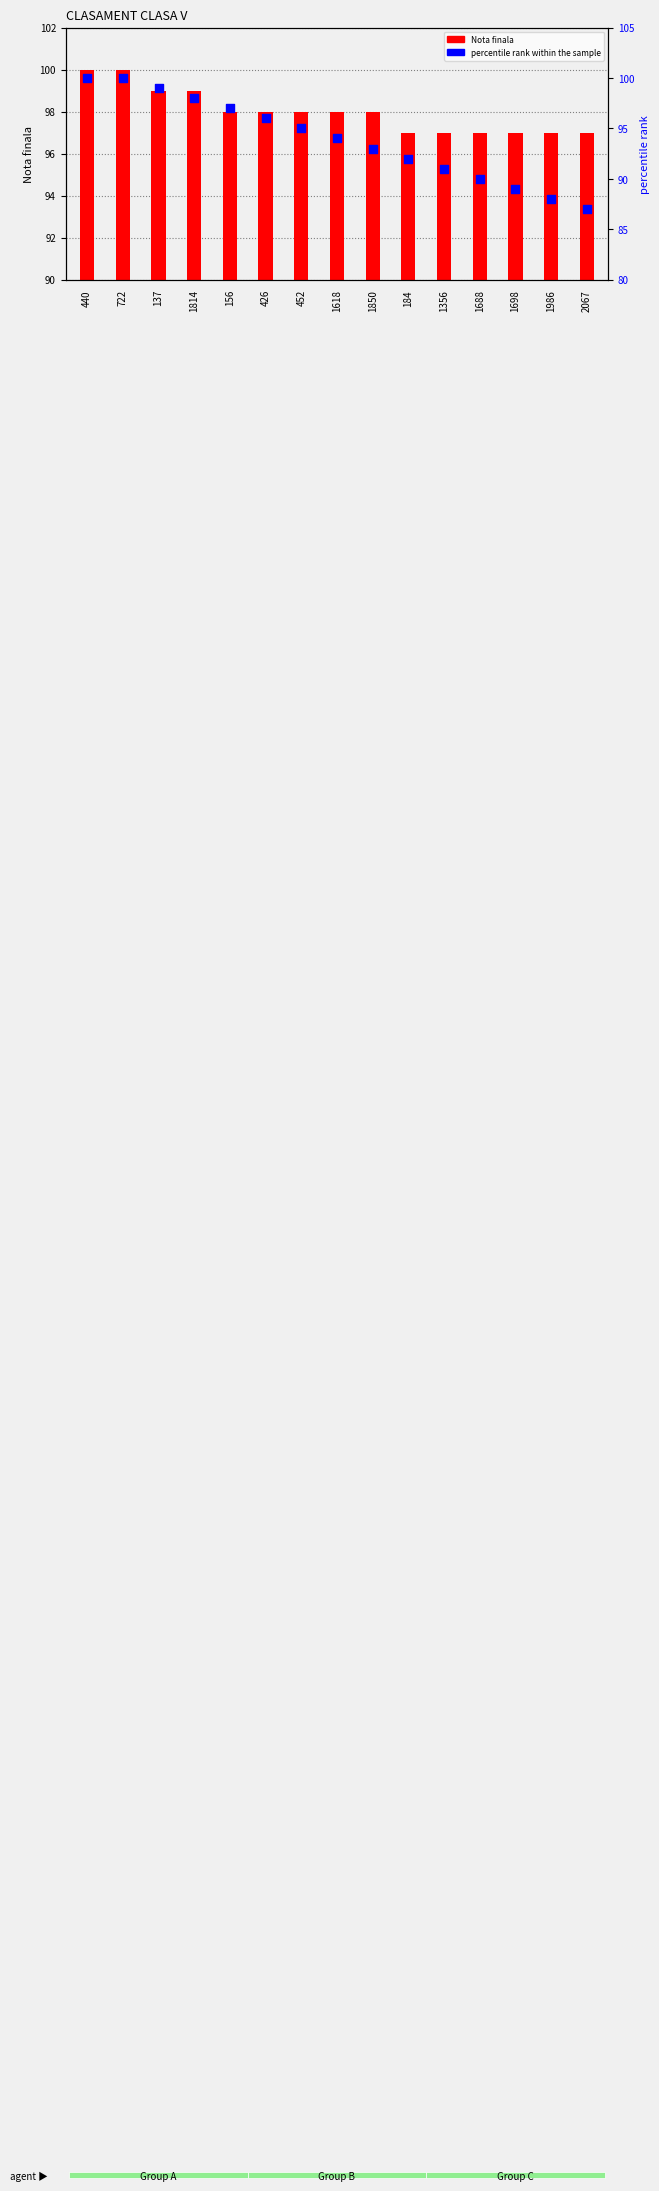

Which series has the largest total across all categories?

Nota finala